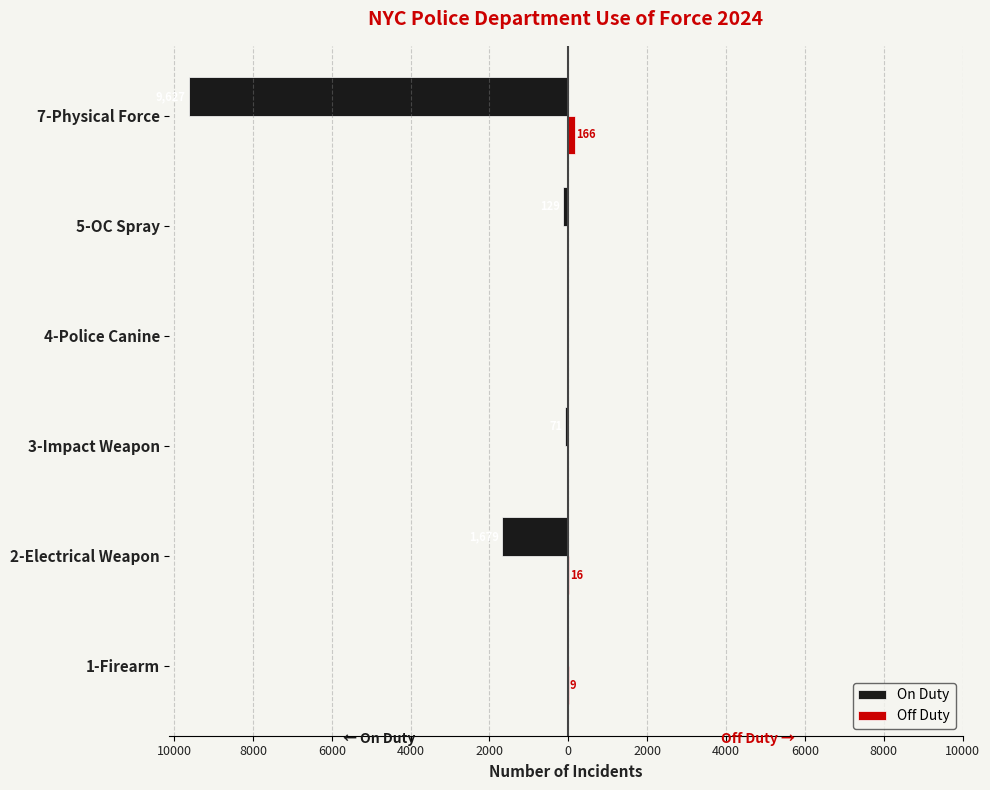

Count the number of categories in the chart.

6